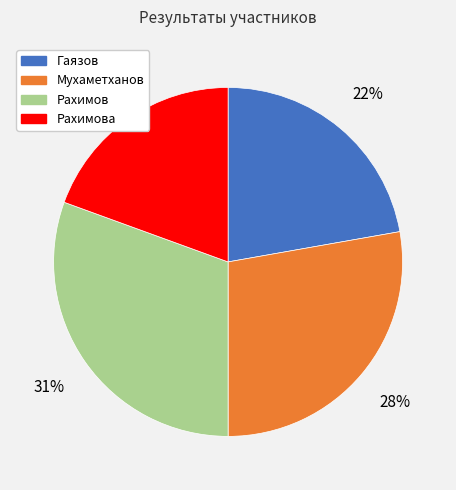

Rank the categories by value from highest to lowest.

Рахимов, Мухаметханов, Гаязов, Рахимова